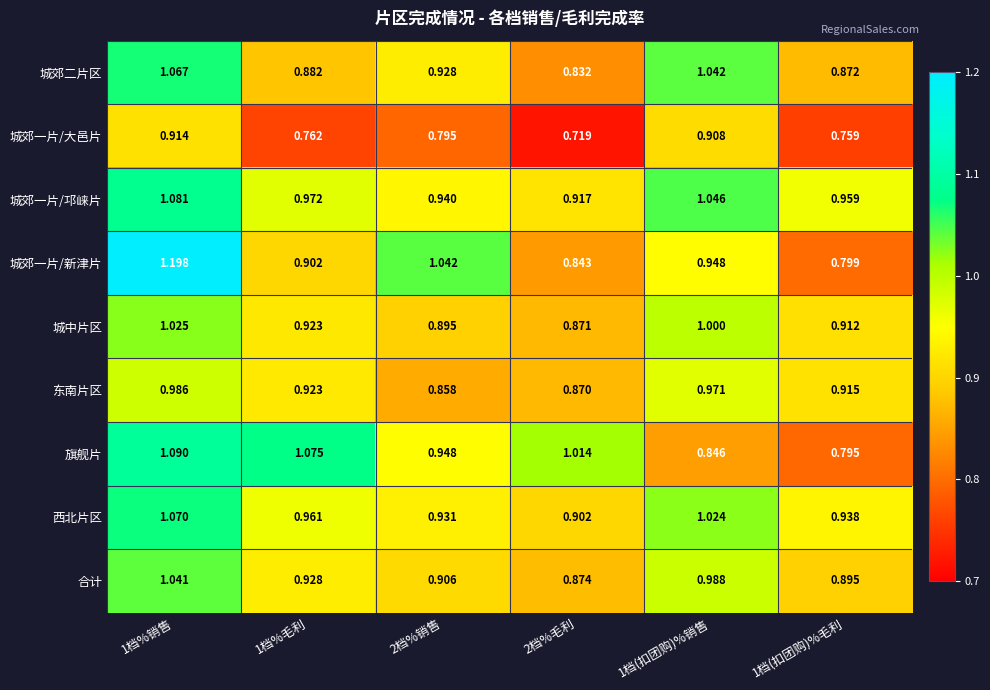

Which series has the largest total across all categories?

城郊一片/邛崃片